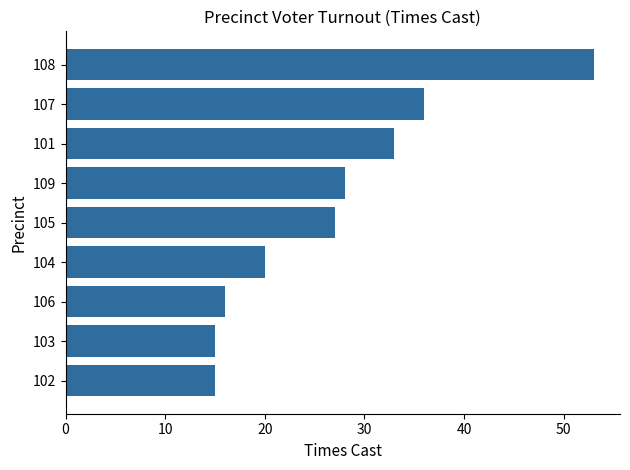

What is the maximum value shown in the chart?

53